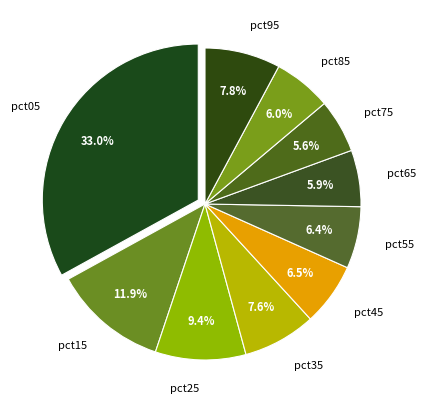

How many segments does this pie chart have?

10